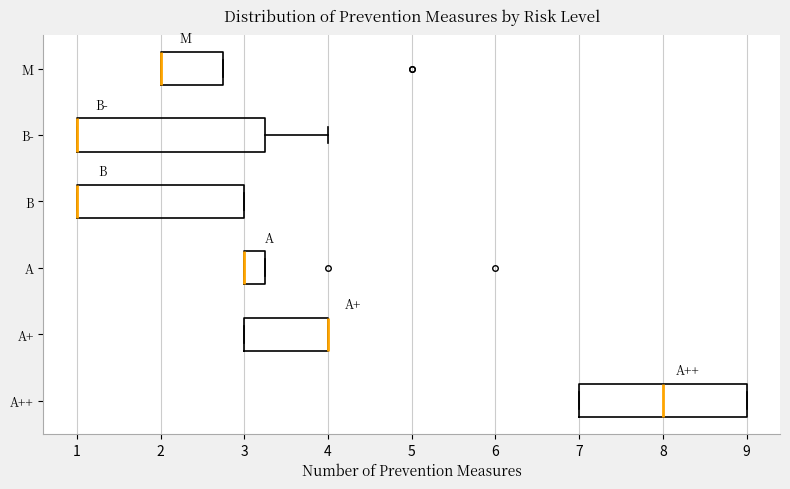

Comparing the boxes themselves (not the whiskers), which one is the widest?

B-